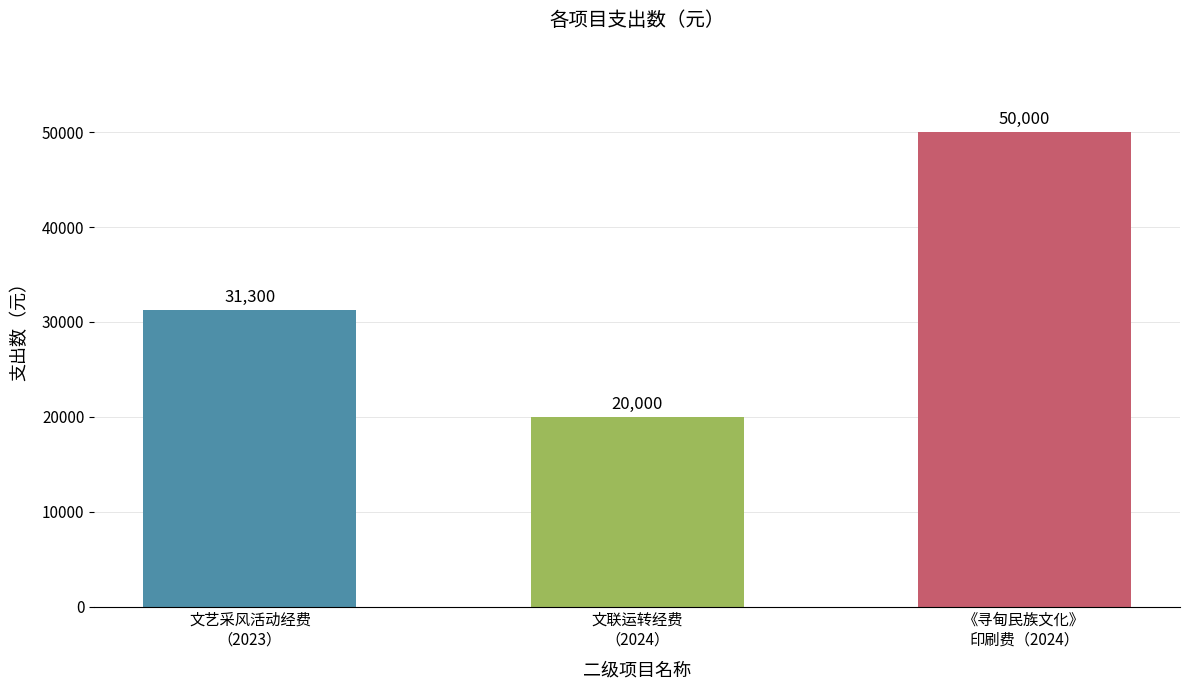

What is the greatest value displayed?

50000.0